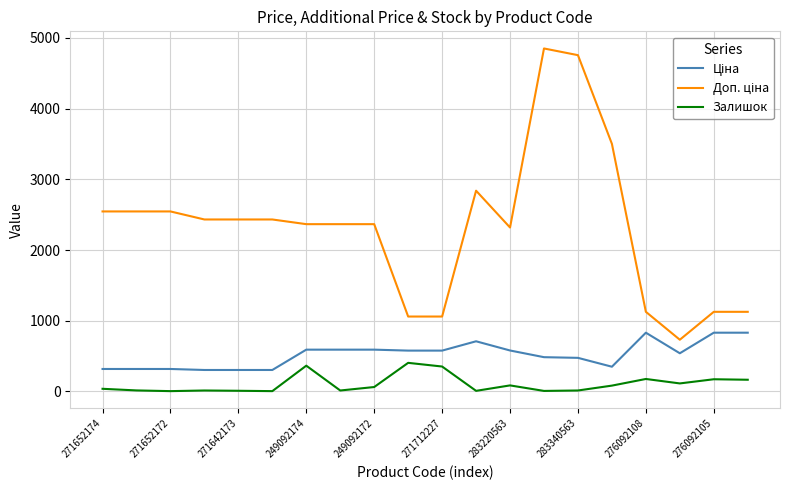

Does the chart display data point markers on the line(s)?

No